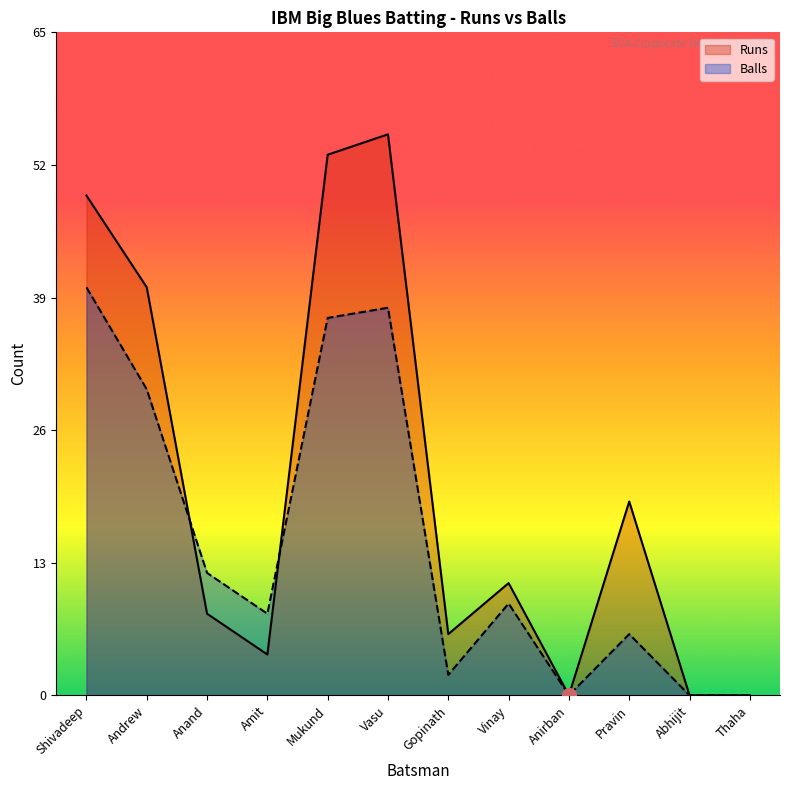

Reading left to right, what are all the values shown in this chart?

Runs: 49	40	8	4	53	55	6	11	0	19	0	0
Balls: 40	30	12	8	37	38	2	9	0	6	0	0